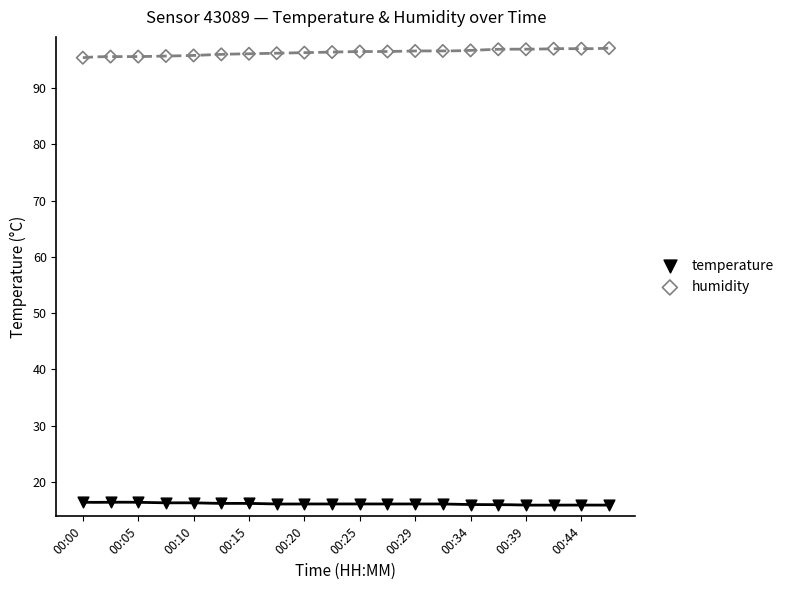

Which series has the widest spread of Y values?

humidity